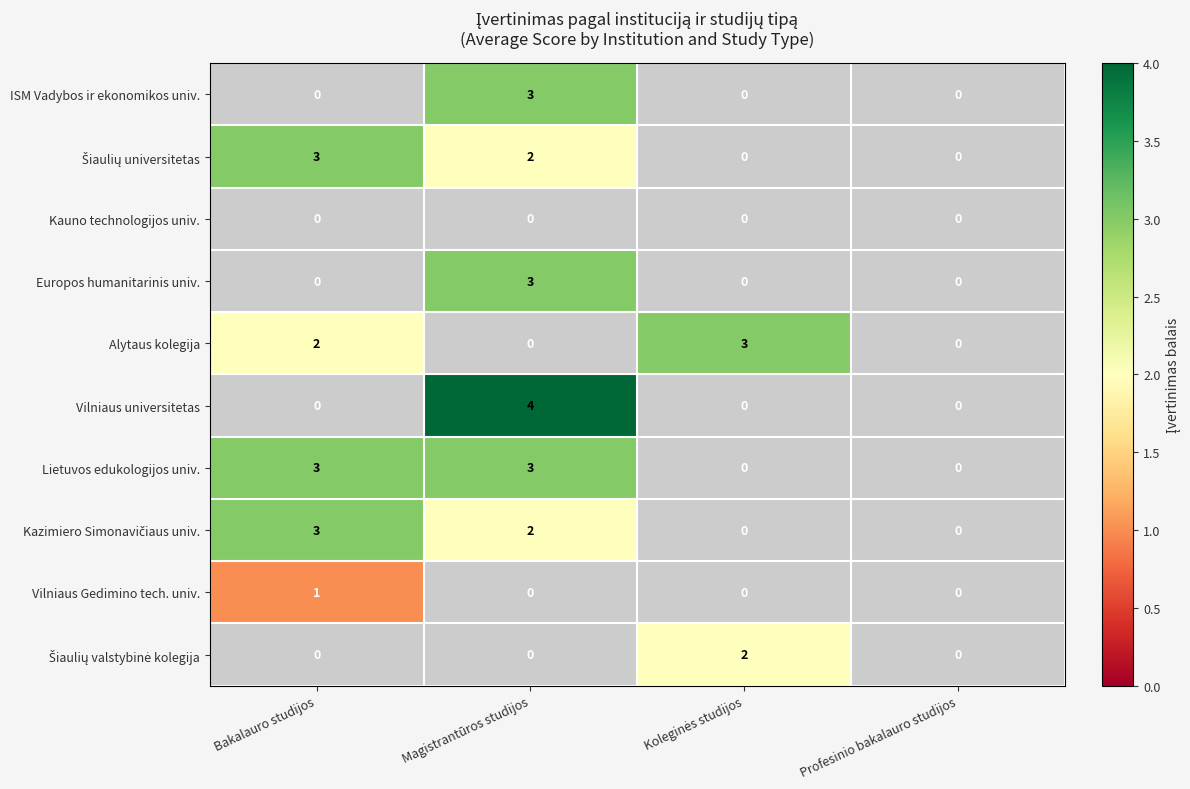

Which series has the largest range (max minus min)?

Vilniaus universitetas